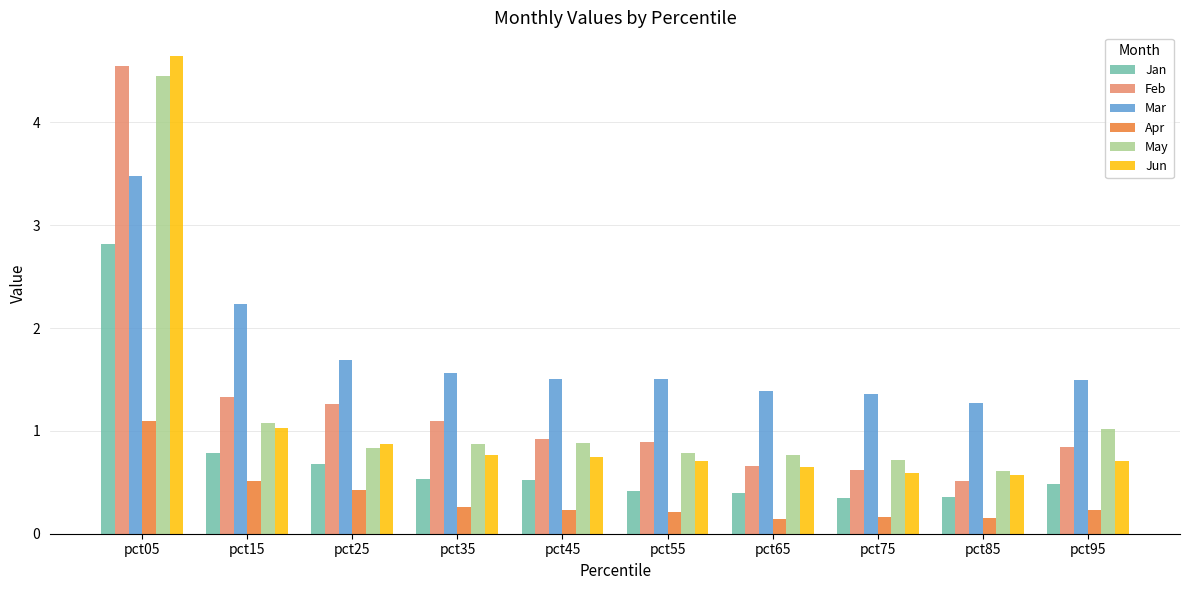

Is it true that Jun equals 0.7 at pct95?

True